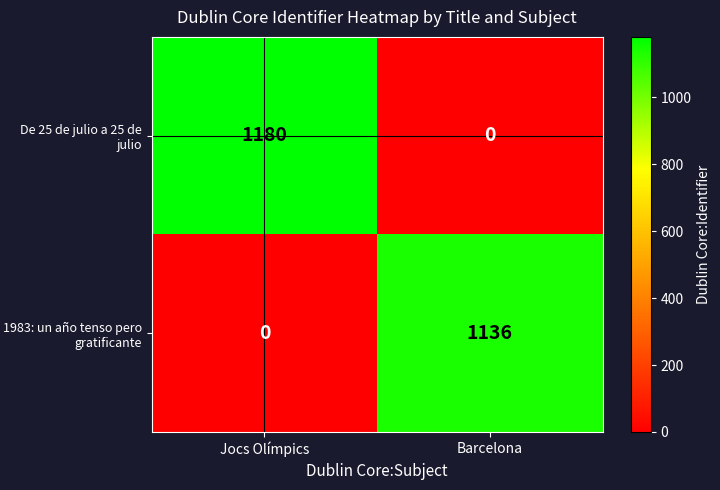

What is the difference between the maximum and minimum values in the De 25 de julio a 25 de julio series?

1180